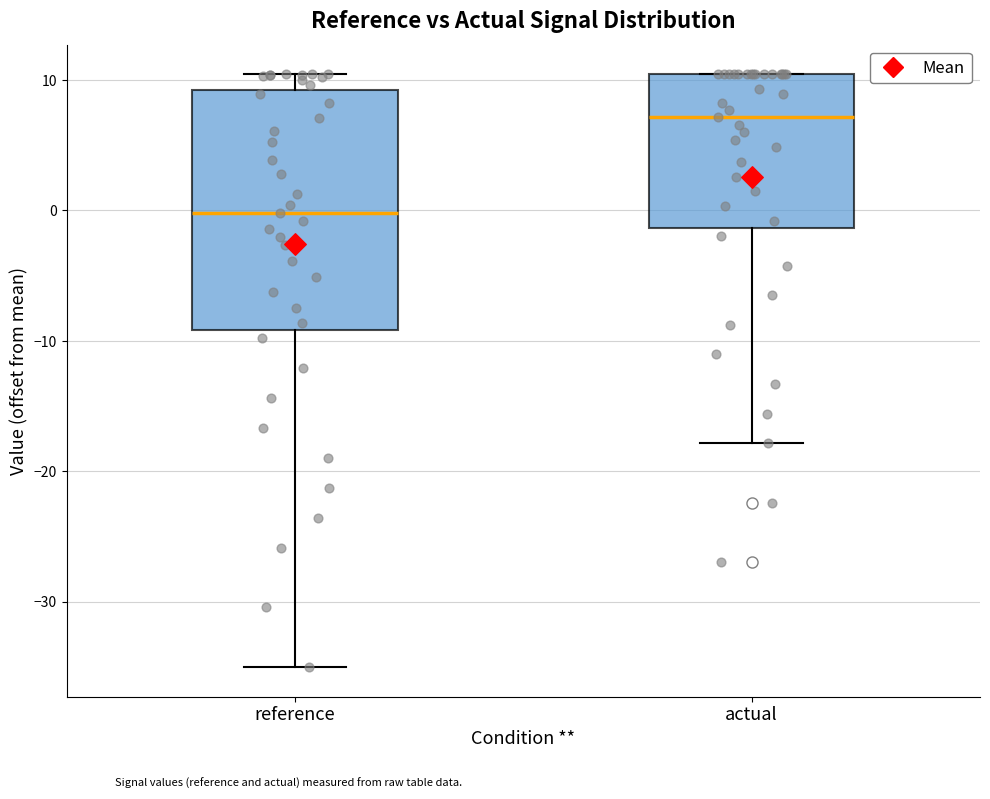

Where is the upper edge of the box for actual on the y-axis? The values are not printed on the chart, so give them approximately, as read against the axis.

10